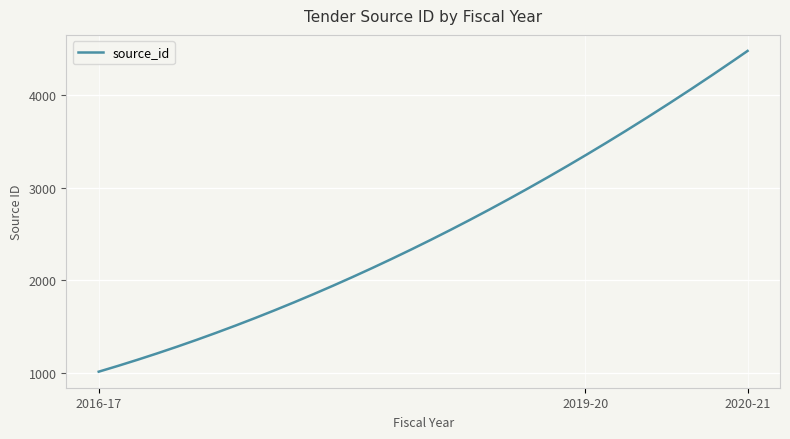

How many lines are shown in the chart?

1